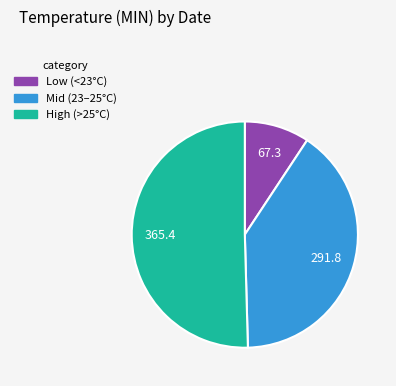

How many slices are in this pie chart?

3